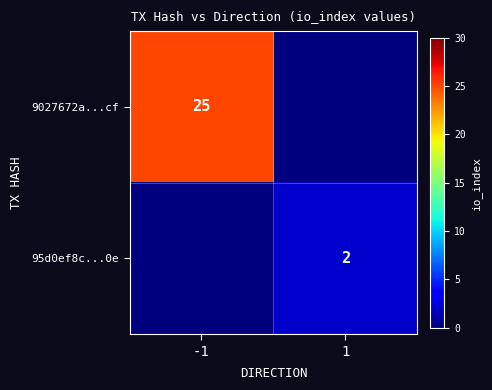

At which category is the sum across all series the highest?

-1